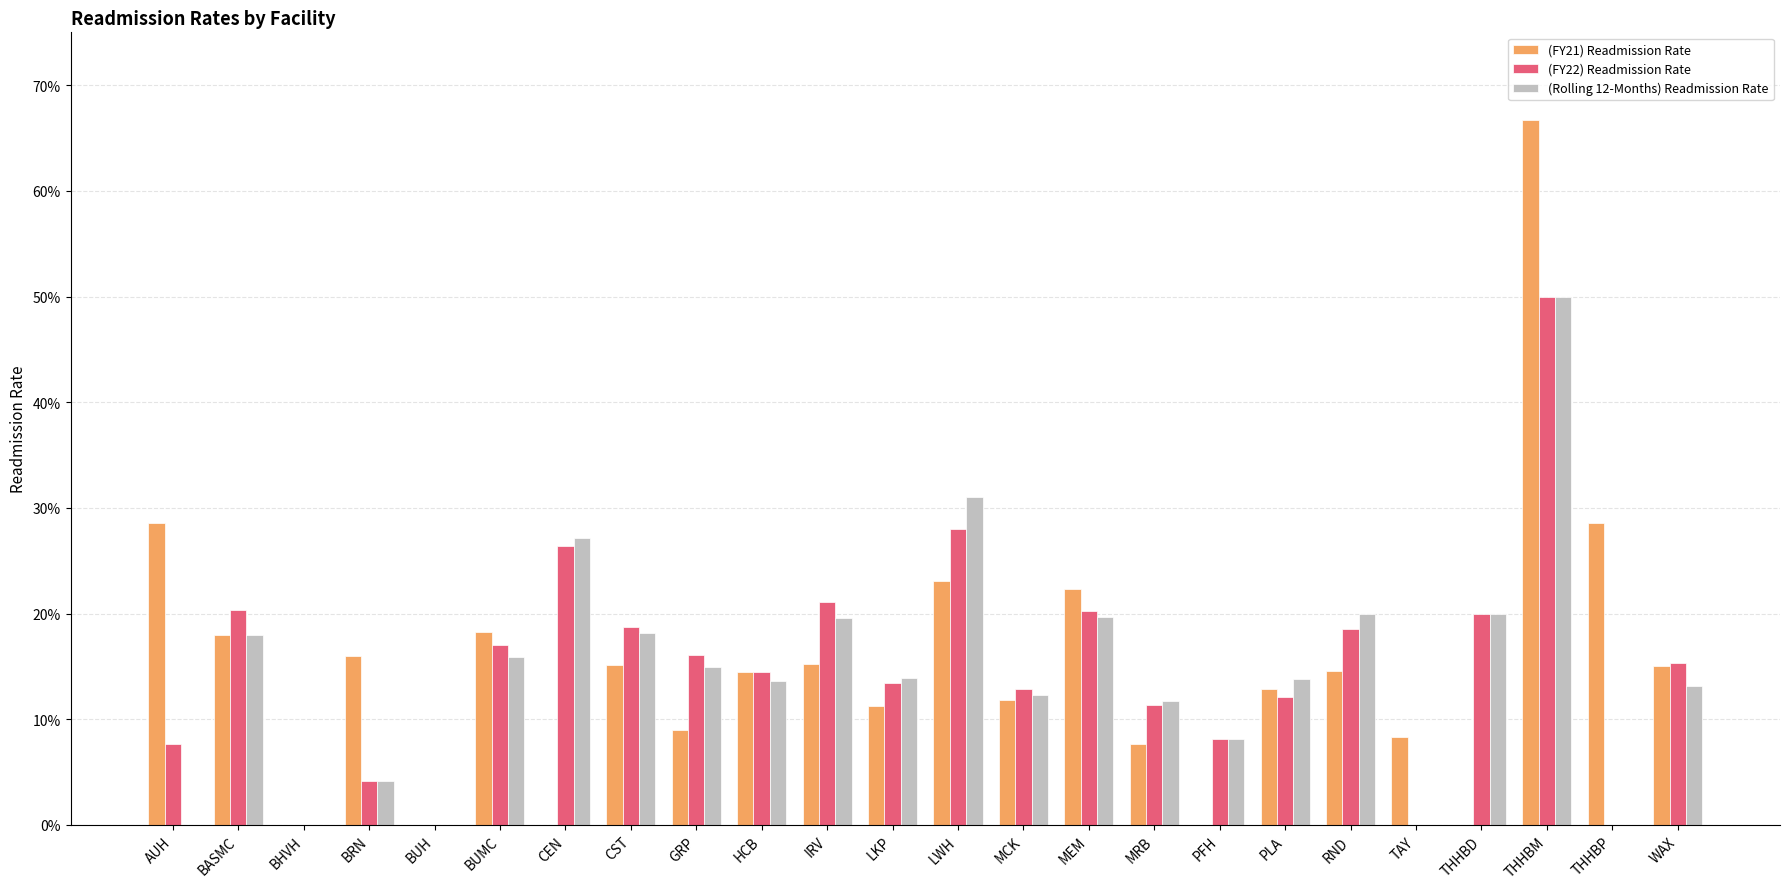

Reading right to left, what are all the values shown in this chart?

(FY21) Readmission Rate: 0.2	0.3	0.7	0.0	0.1	0.1	0.1	0.0	0.1	0.2	0.1	0.2	0.1	0.2	0.1	0.1	0.2	0.0	0.2	0.0	0.2	0.0	0.2	0.3
(FY22) Readmission Rate: 0.2	0.0	0.5	0.2	0.0	0.2	0.1	0.1	0.1	0.2	0.1	0.3	0.1	0.2	0.1	0.2	0.2	0.3	0.2	0.0	0.0	0.0	0.2	0.1
(Rolling 12-Months) Readmission Rate: 0.1	0.0	0.5	0.2	0.0	0.2	0.1	0.1	0.1	0.2	0.1	0.3	0.1	0.2	0.1	0.1	0.2	0.3	0.2	0.0	0.0	0.0	0.2	0.0